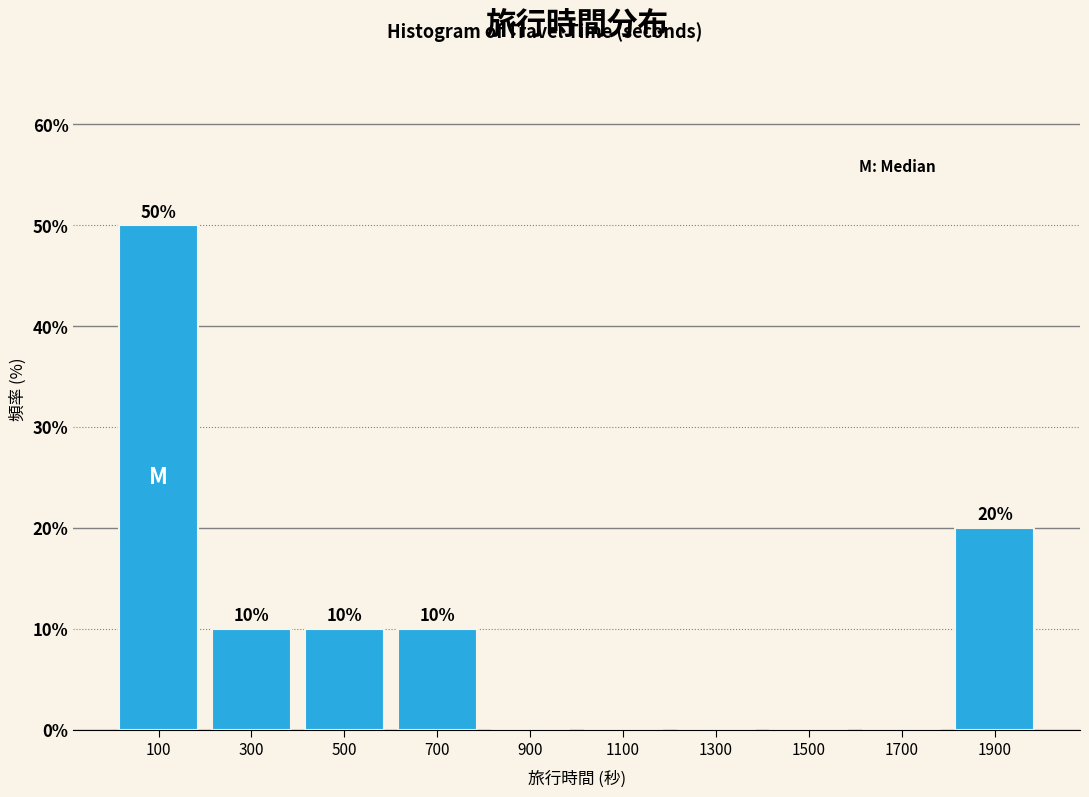

Which range on the x-axis has the tallest bar?

0 to 200